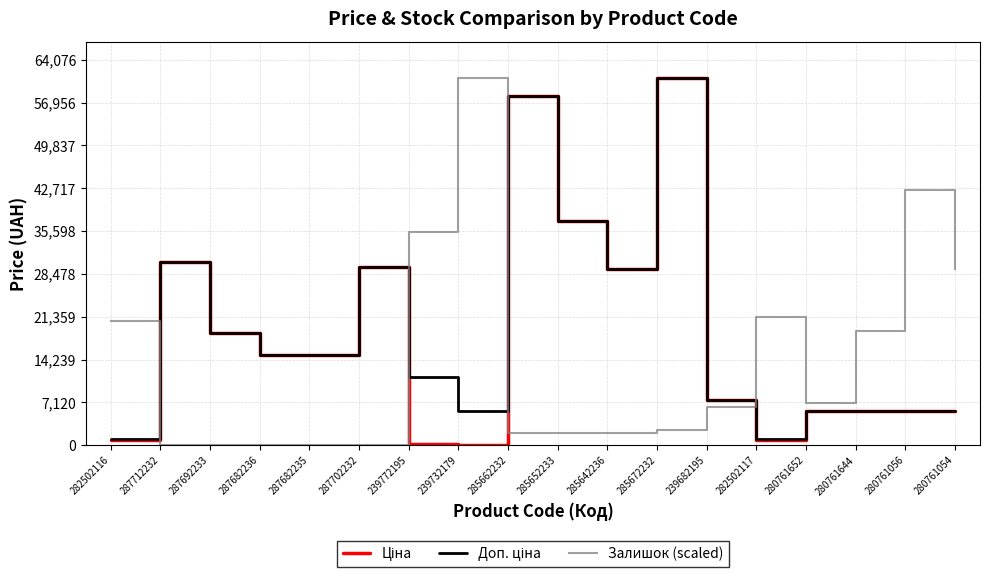

What is the spread (max minus min) of values at 287682236?

15019.2